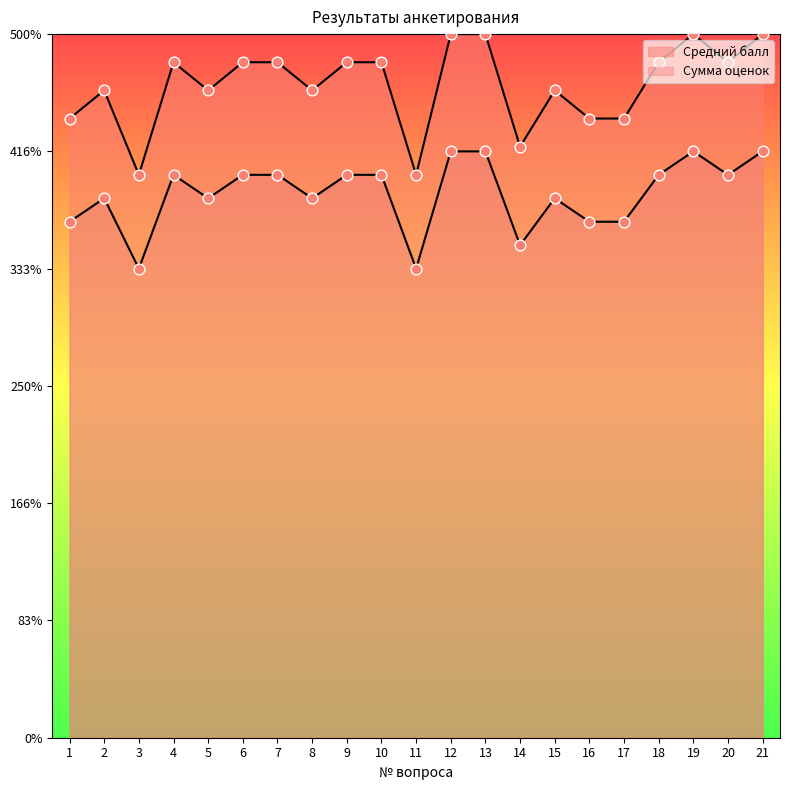

Which series contains the lowest Y value?

Средний балл